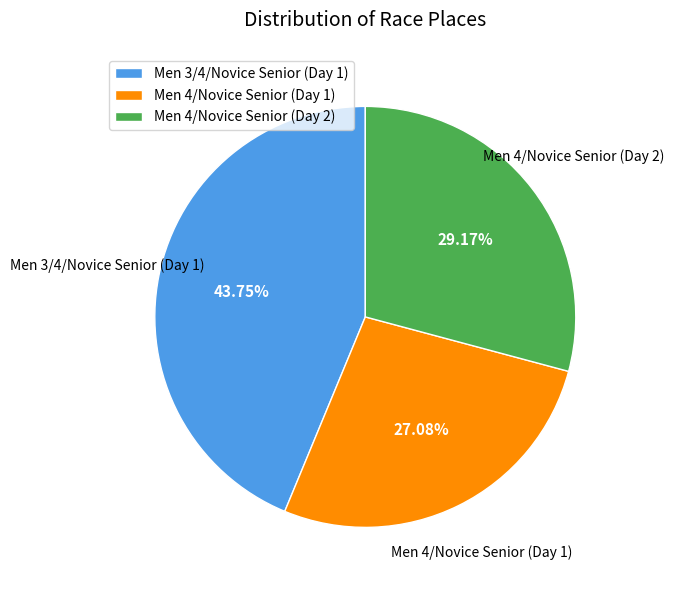

How much of the chart is everything except Men 4/Novice Senior (Day 1)?

72.9%